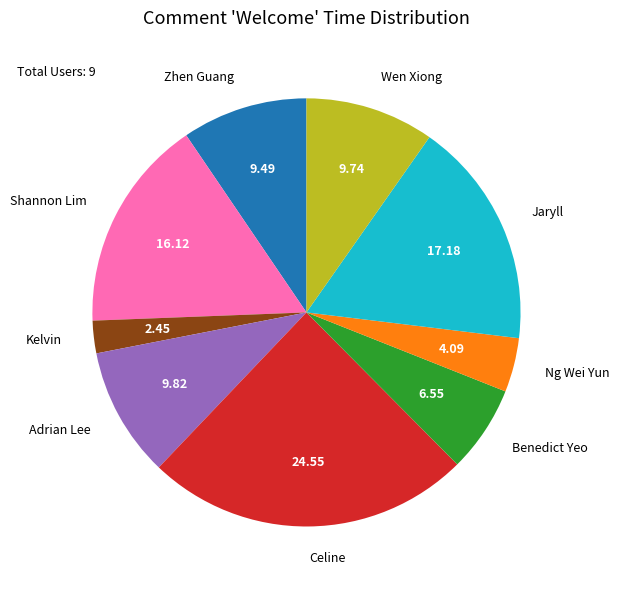

How many segments does this pie chart have?

9